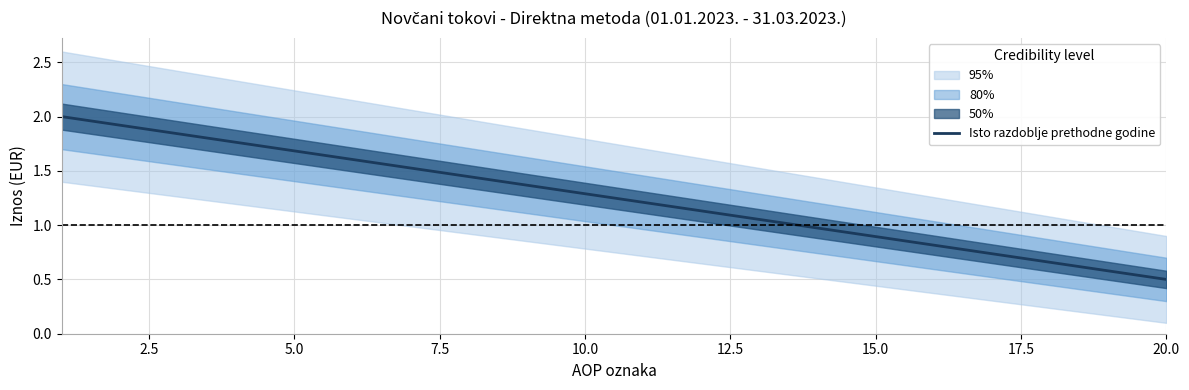

What is the difference between the maximum and minimum values?

1.5